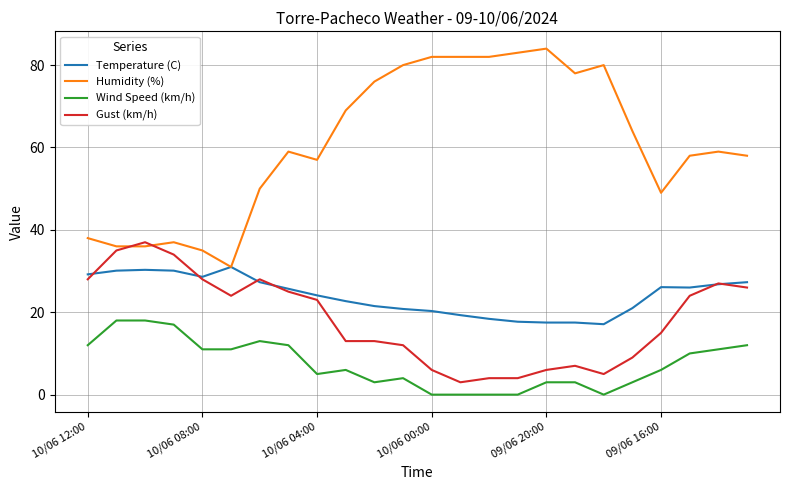

Is this an area chart (filled region under the line)?

No